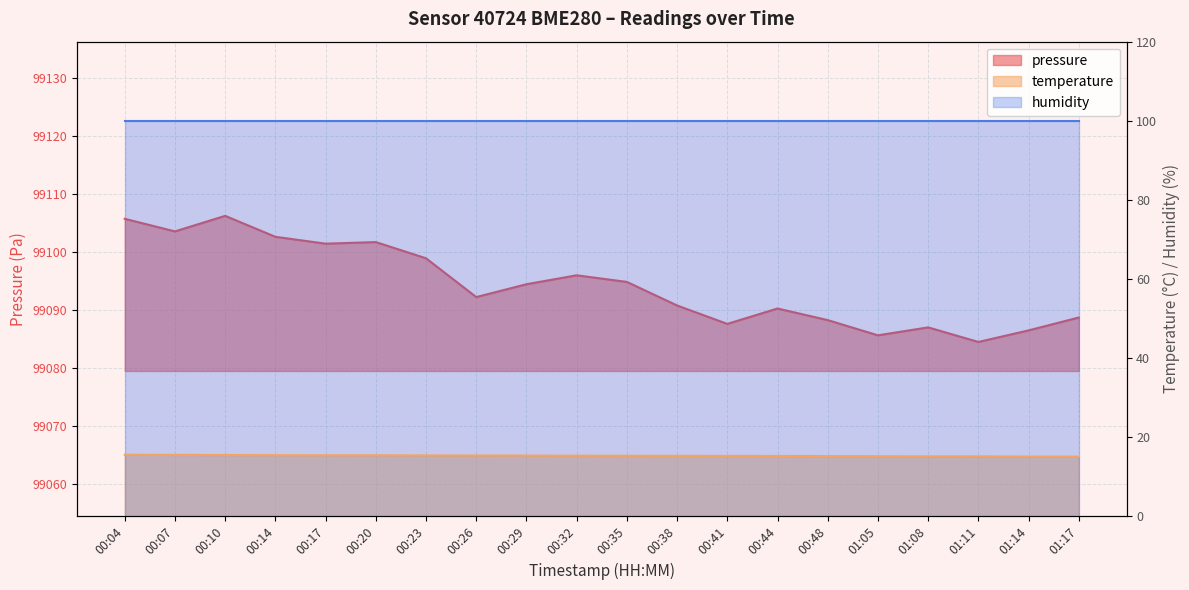

Which has a higher value, 00:17 or 00:04?

00:04